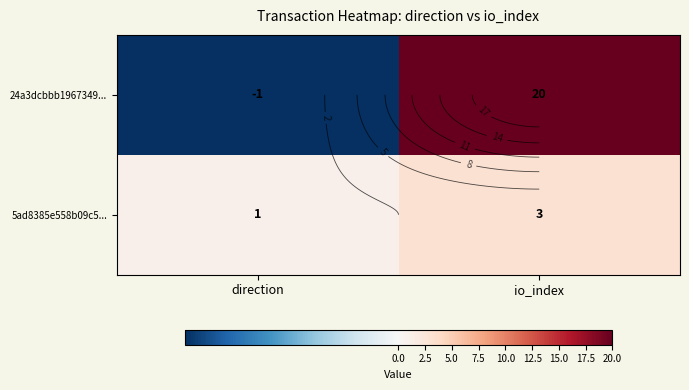

What is the approximate value of 5ad8385e558b09c5... at direction?

1